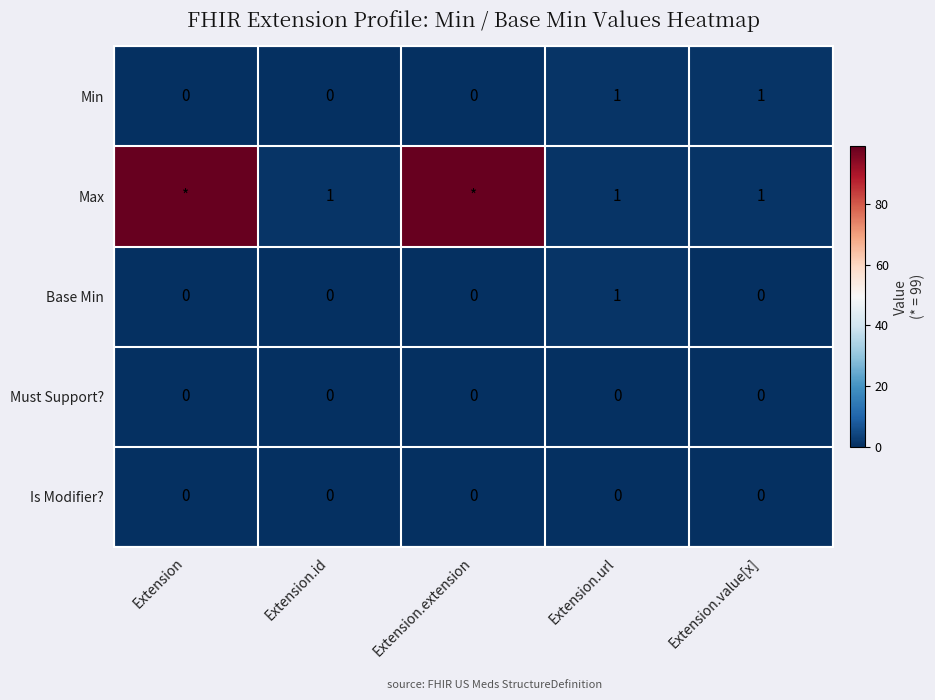

At which category is the sum across all series the highest?

Extension